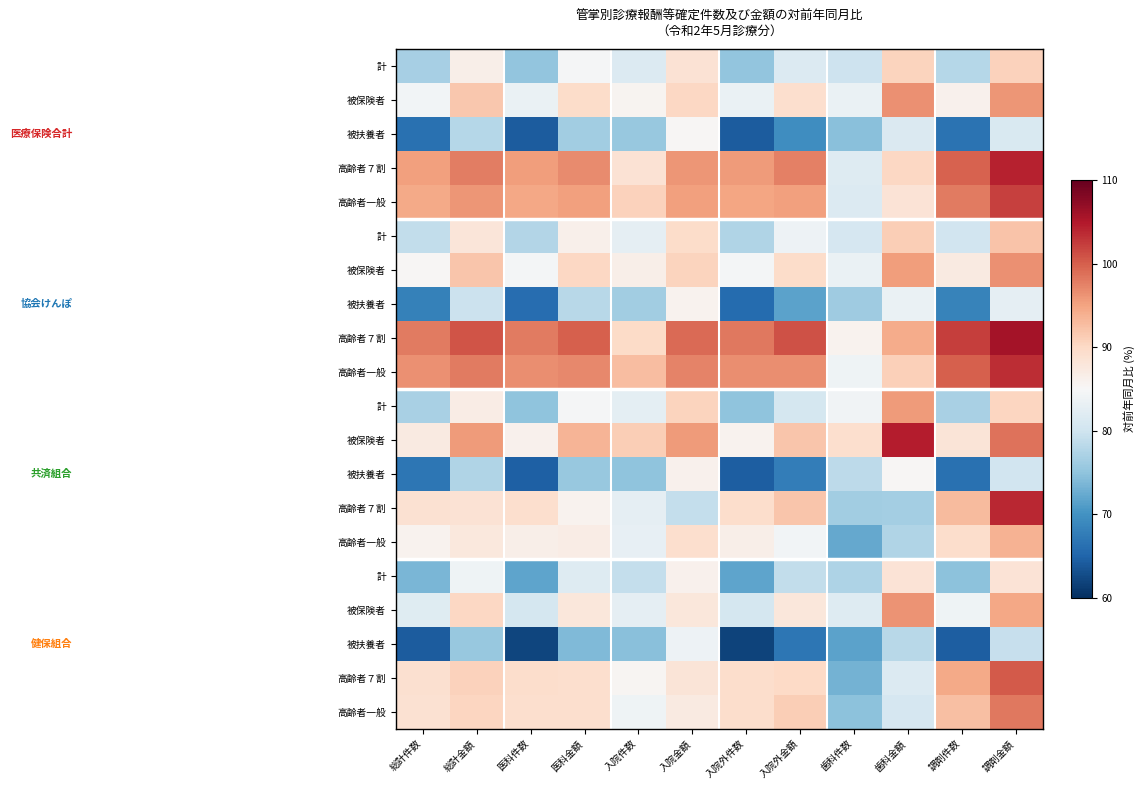

What is the maximum value shown in the chart?

105.8